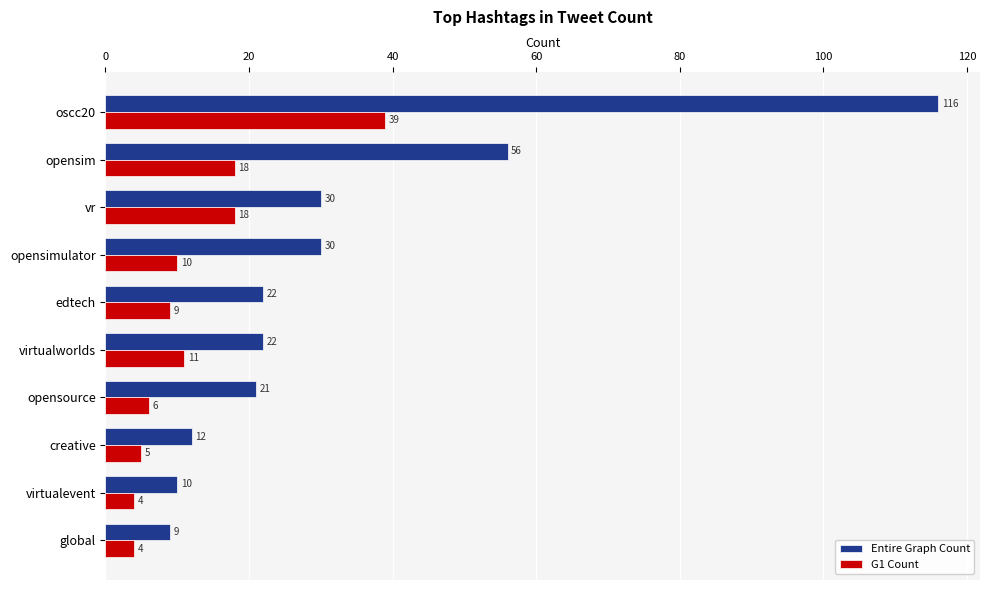

At how many categories does at least one series exceed 50?

2